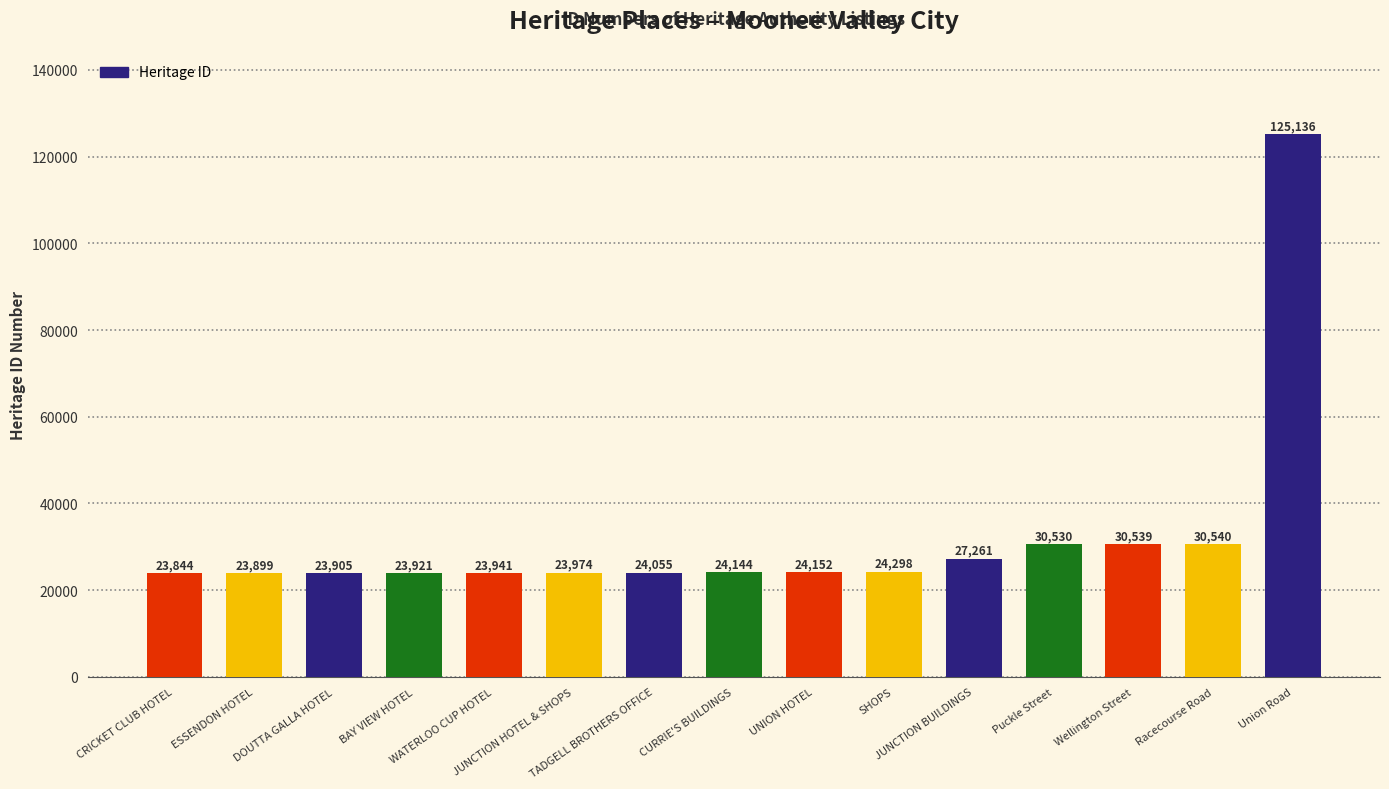

Reading right to left, extract all data points from this chart.

125136	30540	30539	30530	27261	24298	24152	24144	24055	23974	23941	23921	23905	23899	23844